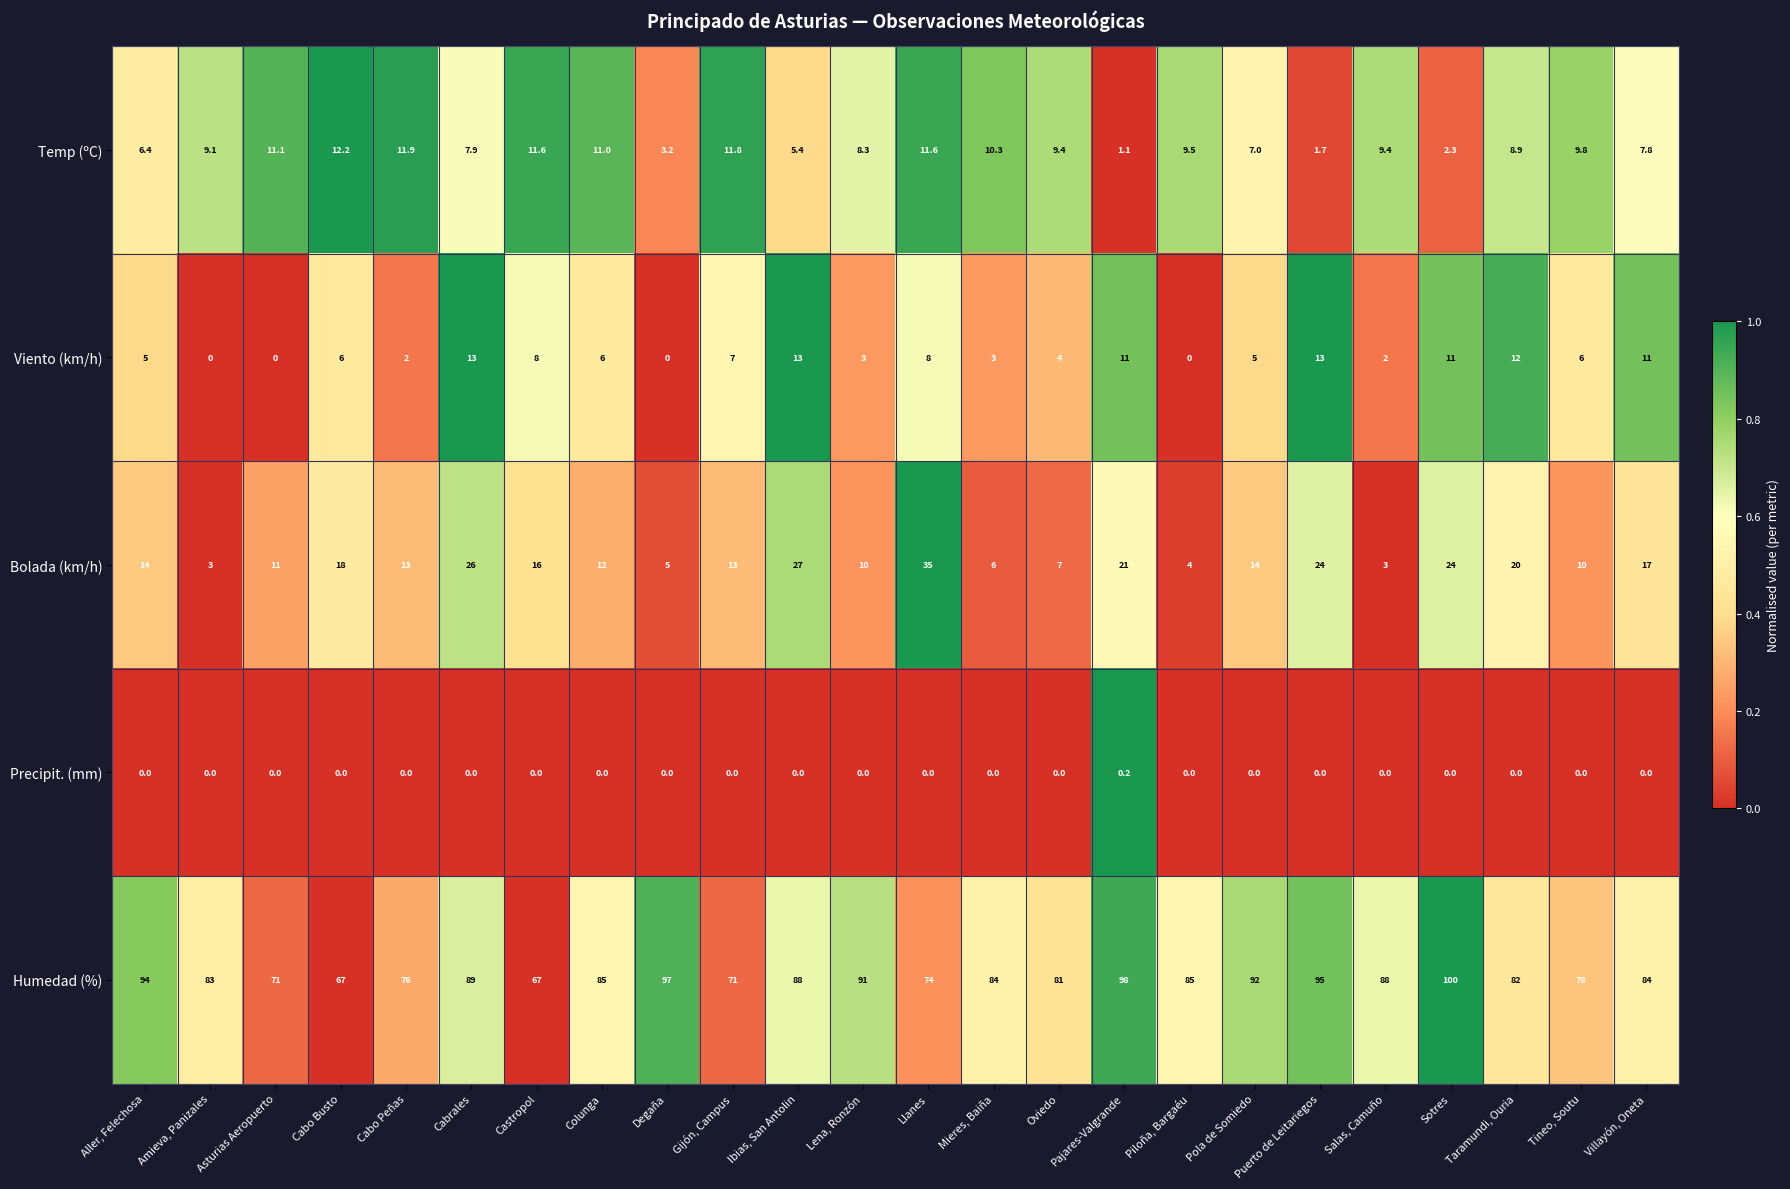

What is the total value across all series at Ibias, San Antolin?

133.4